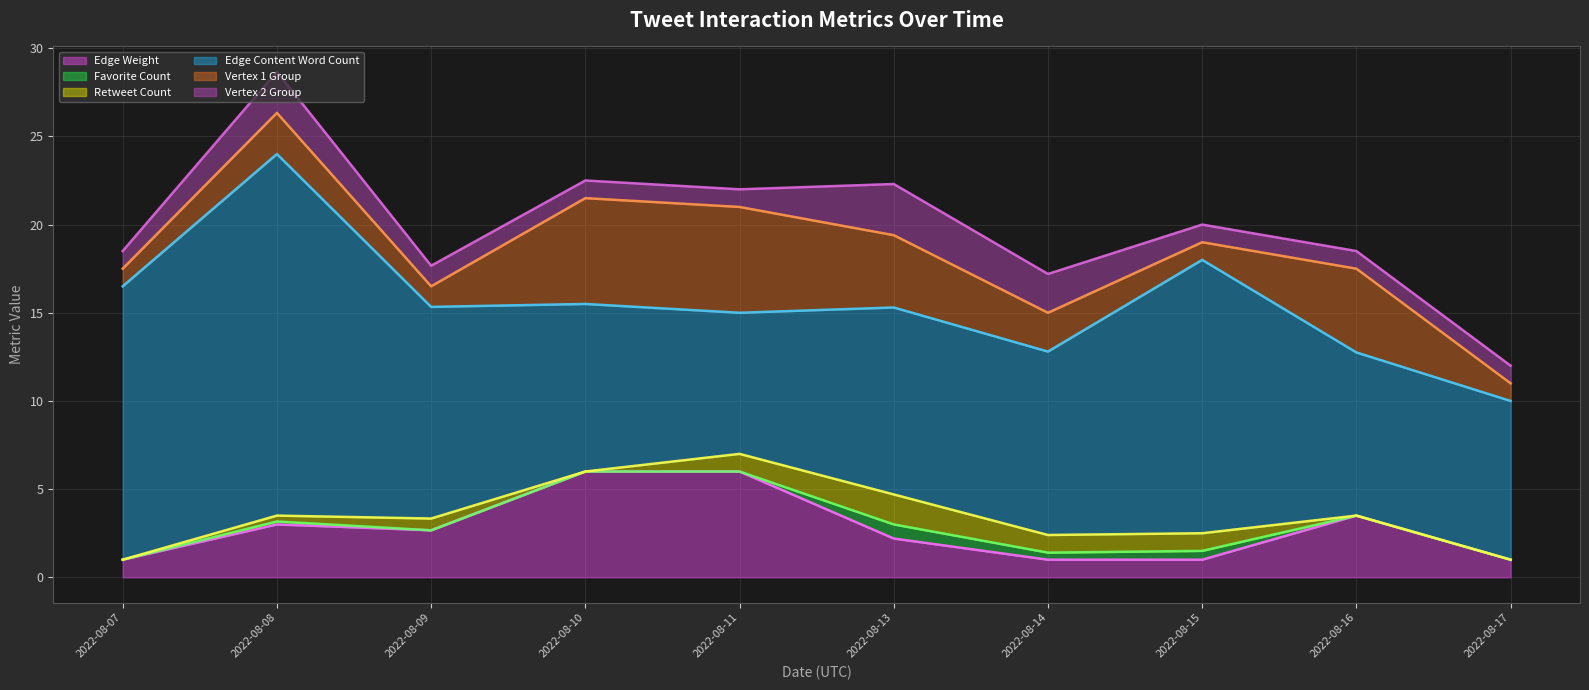

Where does the Edge Content Word Count (line) series first go above 15?

2022-08-07